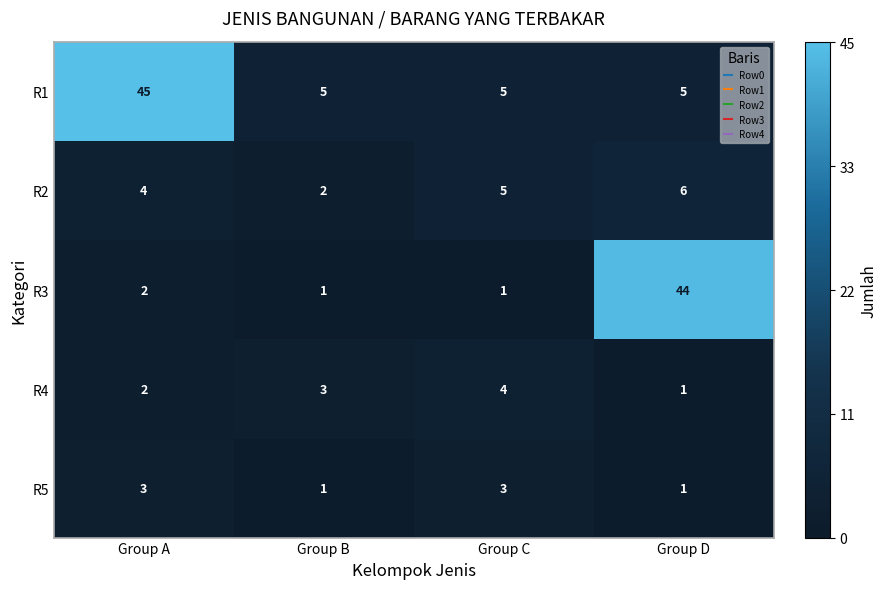

True or false: R3 has a value of 3 at Group A.

False